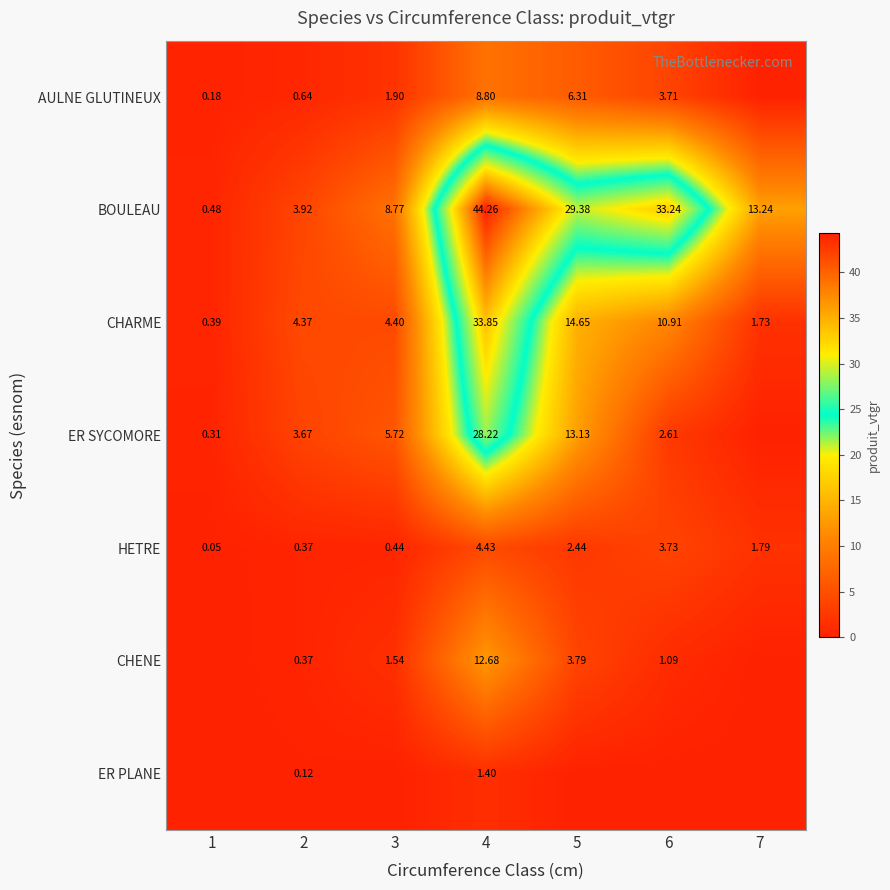

At 7, list the series in order from smallest to largest.

AULNE GLUTINEUX, ER SYCOMORE, CHENE, ER PLANE, CHARME, HETRE, BOULEAU